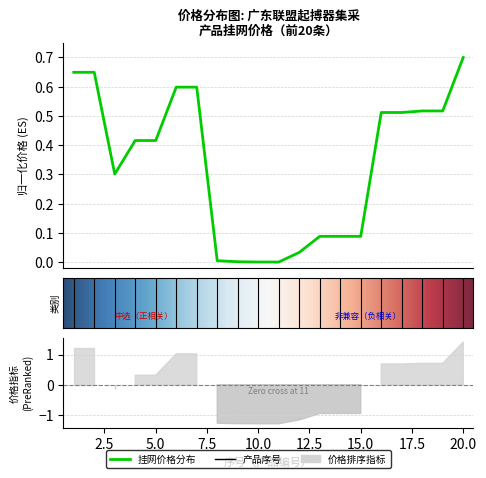

Between 6 and 18, which is larger?

6